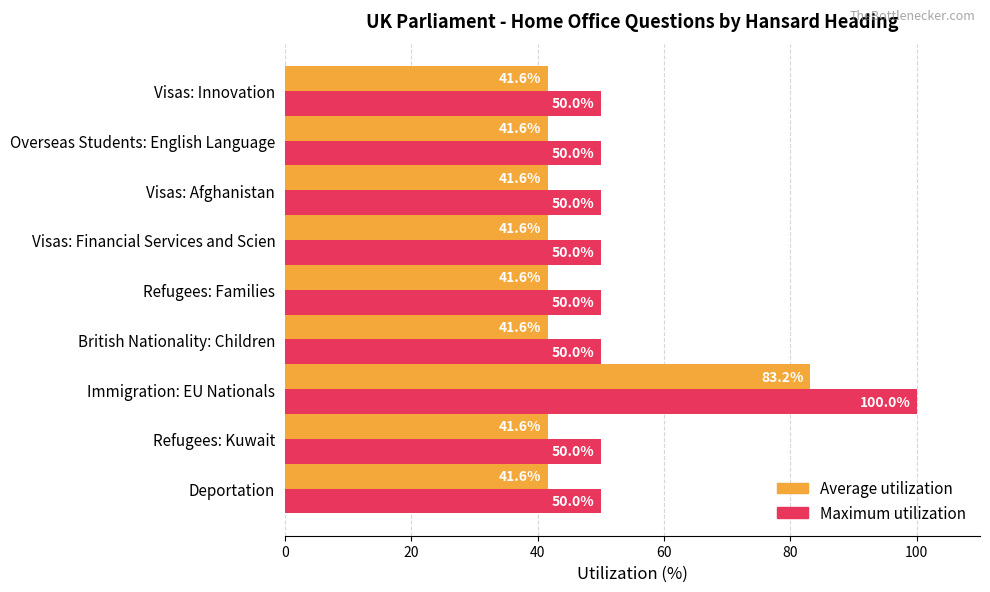

What is the difference between the maximum and minimum values in the Average utilization series?

41.6